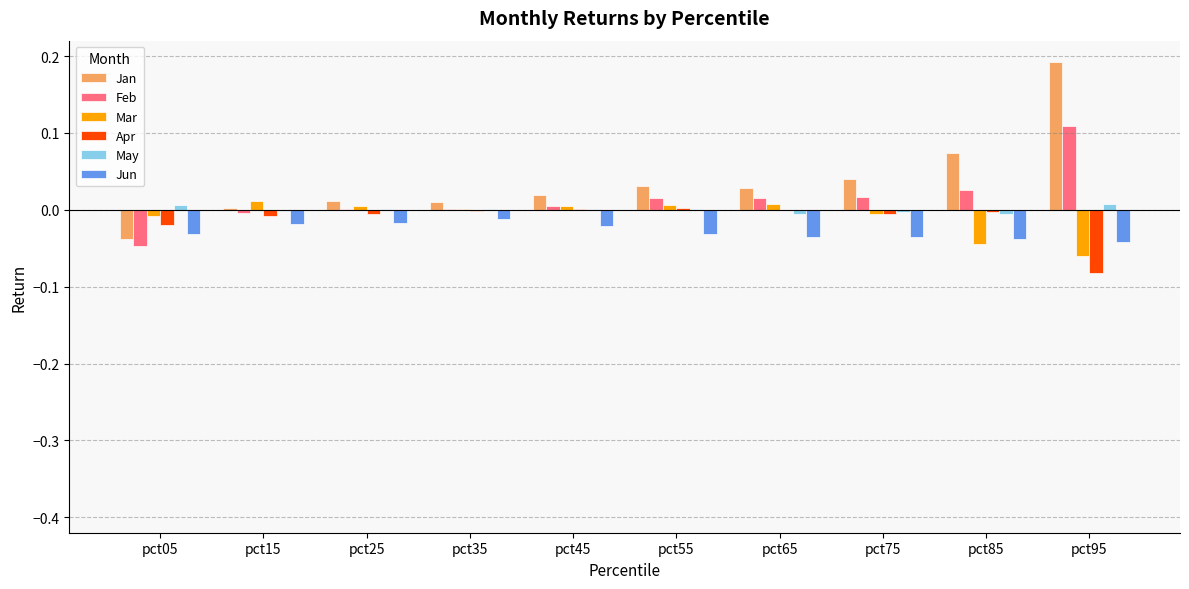

Which label corresponds to the largest value in the chart?

pct95